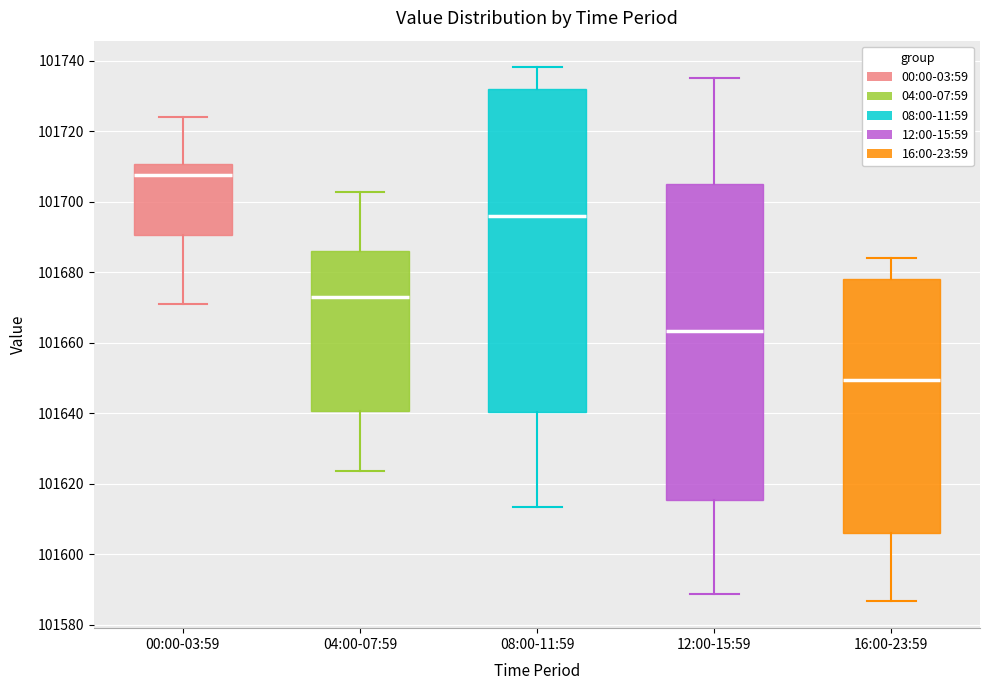

Reading left to right, read every box against the y-axis: the position of its median line, the range the box covers, and the ends of its whiskers. The values are not printed on the chart, so give them approximately, as read against the axis.

00:00-03:59: median 101708, box 101690 to 101710, whiskers 101670 to 101724
04:00-07:59: median 101674, box 101640 to 101686, whiskers 101624 to 101702
08:00-11:59: median 101696, box 101640 to 101732, whiskers 101614 to 101738
12:00-15:59: median 101664, box 101616 to 101706, whiskers 101588 to 101736
16:00-23:59: median 101650, box 101606 to 101678, whiskers 101586 to 101684